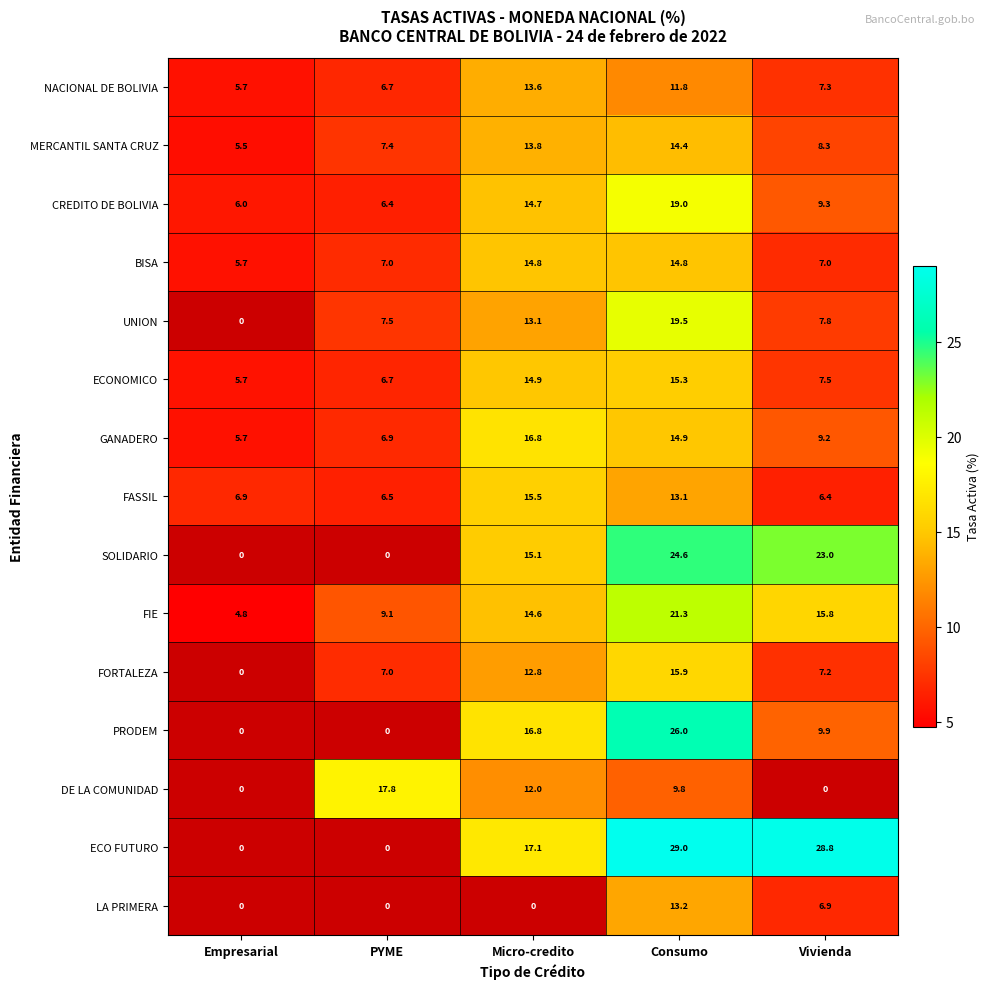

The value of CREDITO DE BOLIVIA at PYME is 6.4. True or false?

True